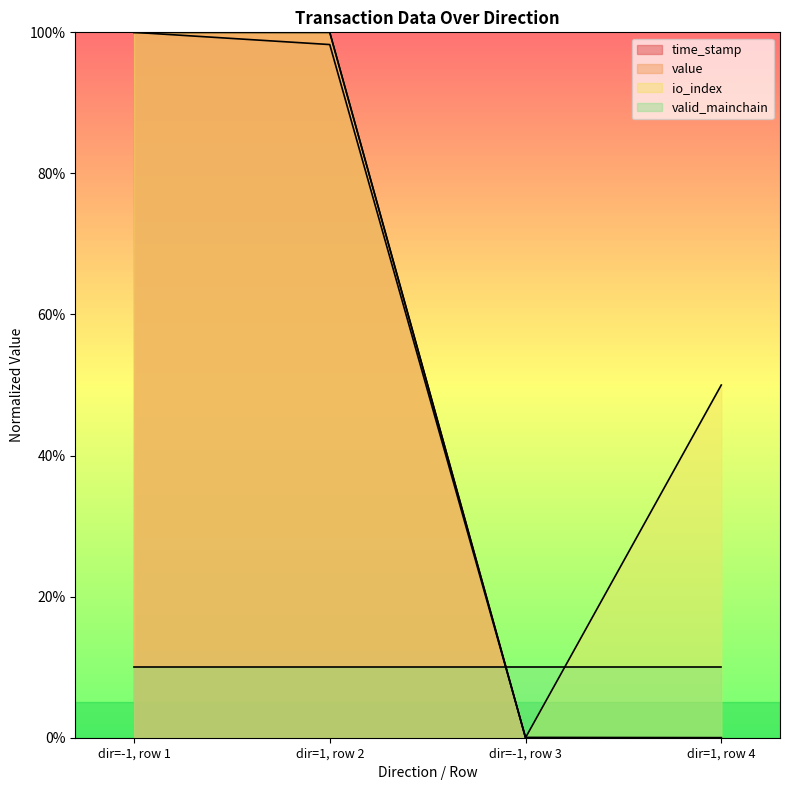

Is it true that time_stamp equals 98.3 at dir=1, row 2?

True